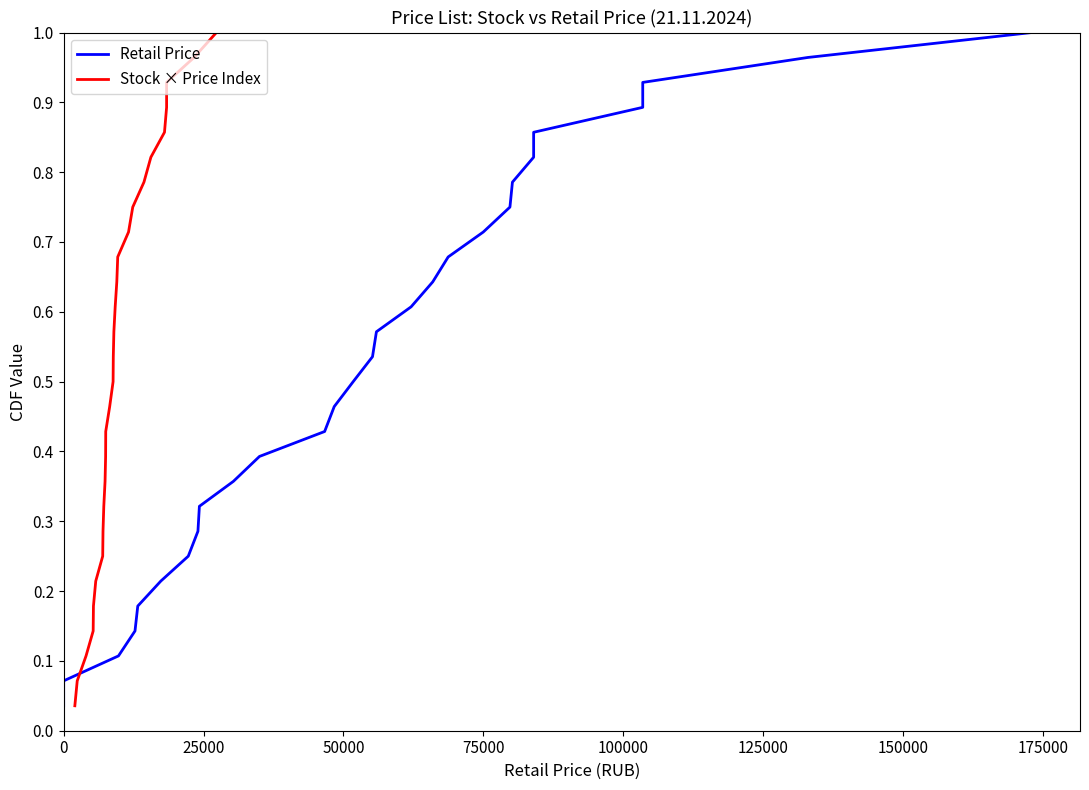

True or false: Retail Price and Stock × Price Index cross at least once.

False